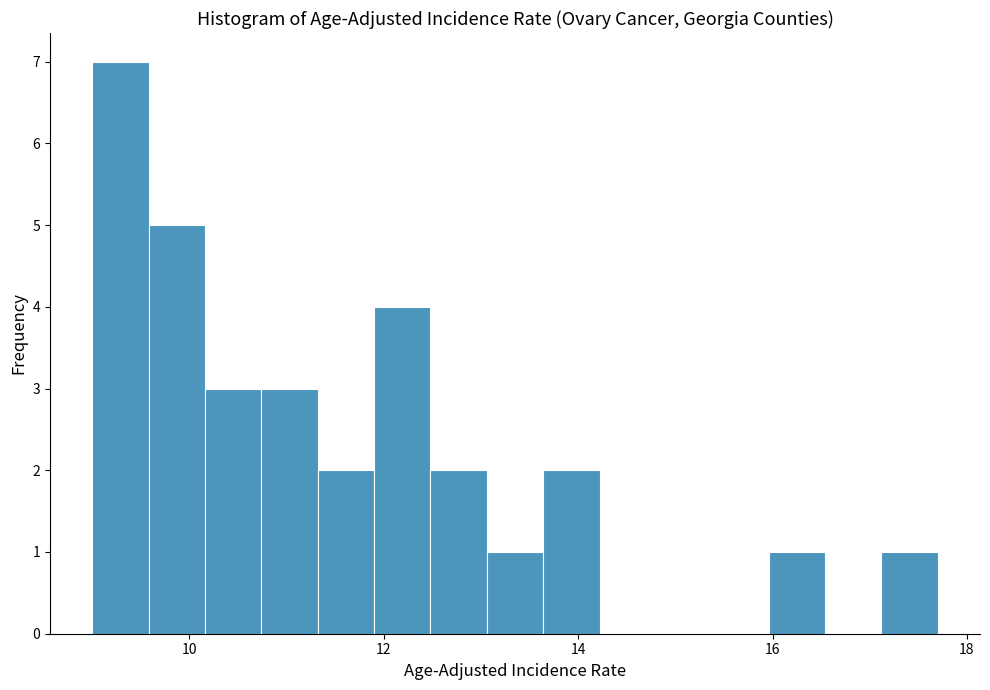

Around what value on the x-axis is the tallest bar? Give the approximate position of its centre, as read against the axis.

9.2